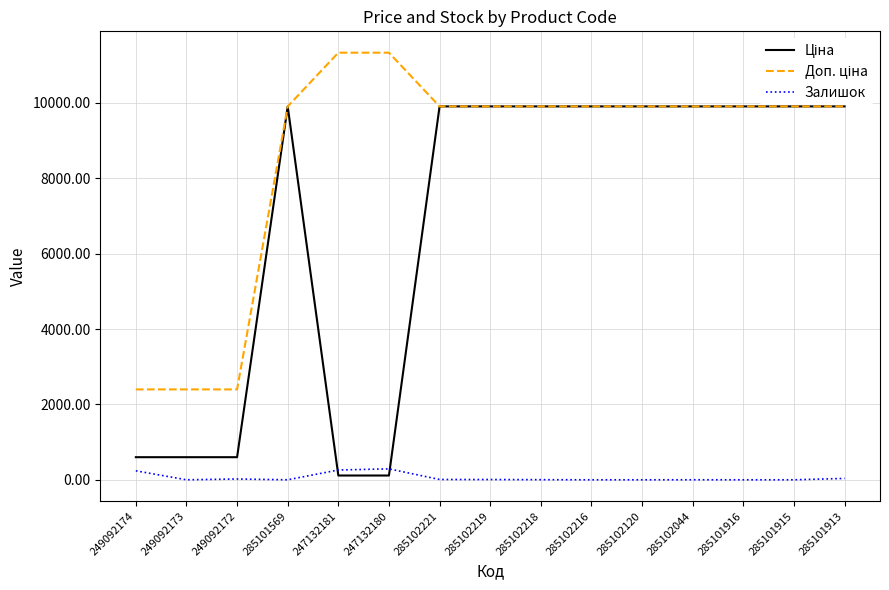

What is the maximum value shown in the chart?

11334.0